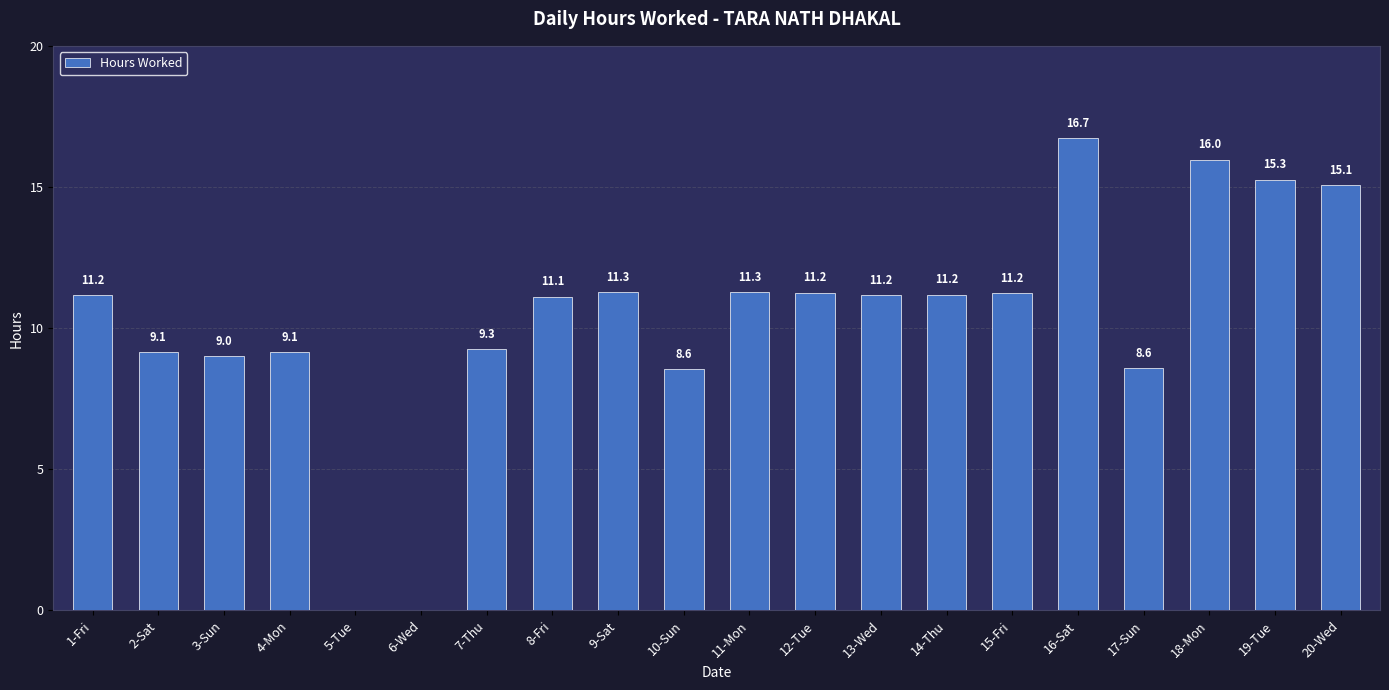

Which has a higher value, 13-Wed or 18-Mon?

18-Mon